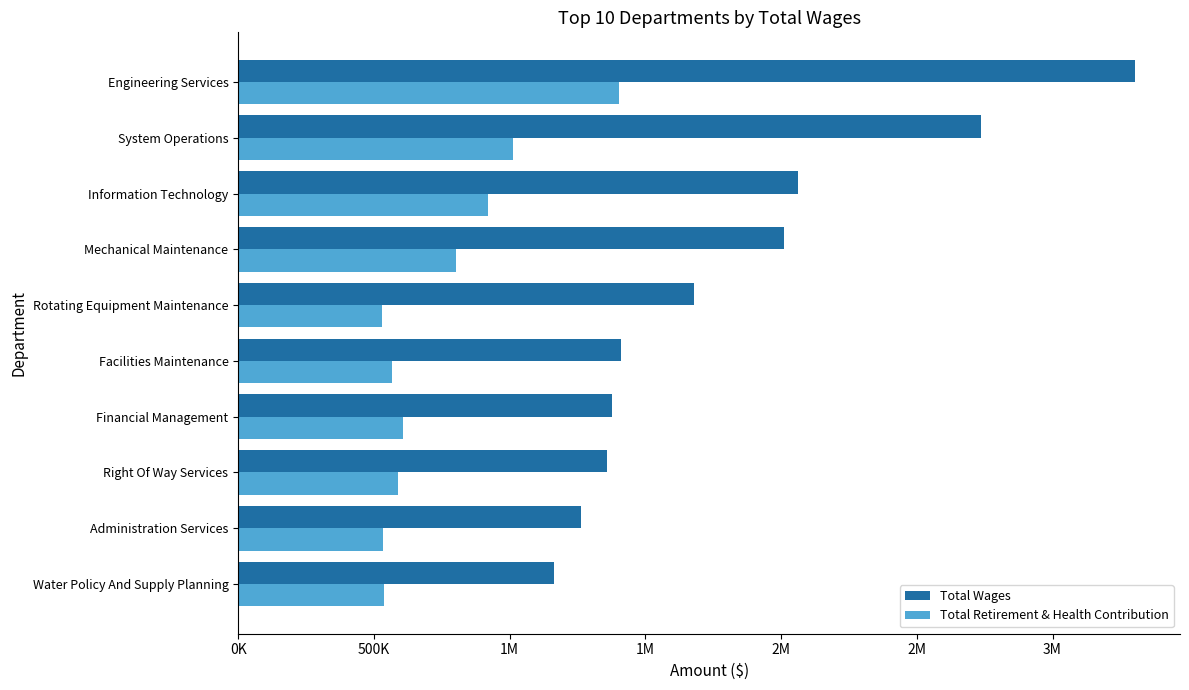

What are all the series names shown in the legend?

Total Wages, Total Retirement & Health Contribution